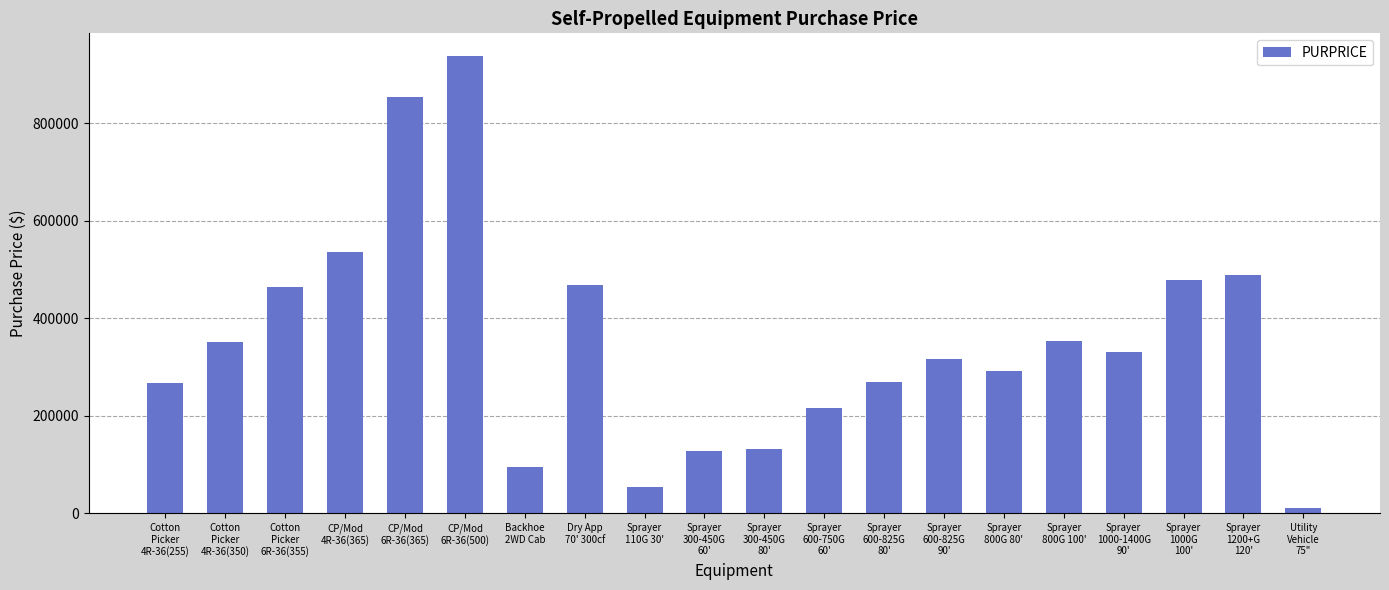

Which label corresponds to the smallest value in the chart?

Utility
Vehicle
75"